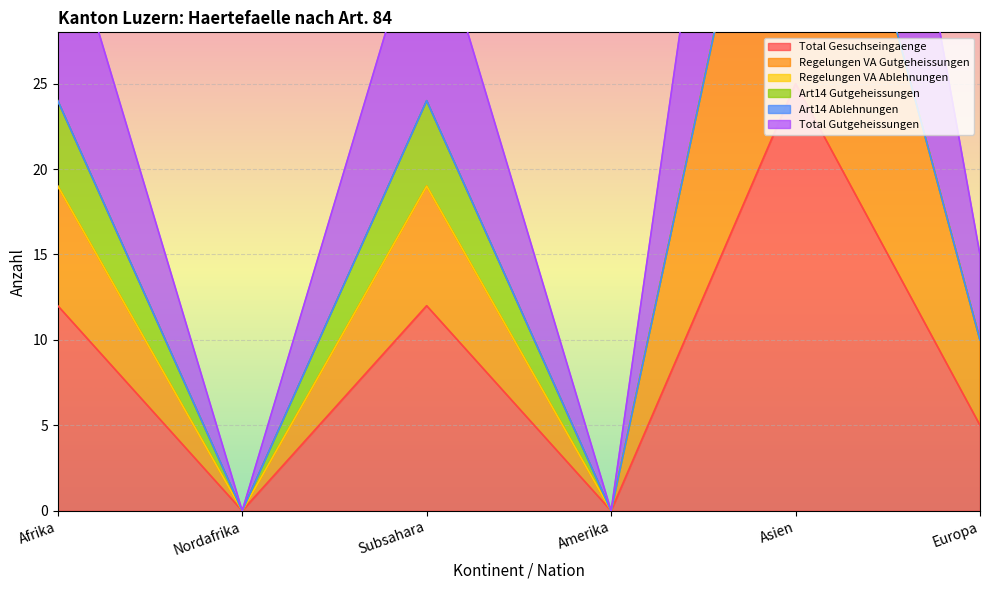

At which label does Total Gesuchseingaenge reach its peak?

Asien